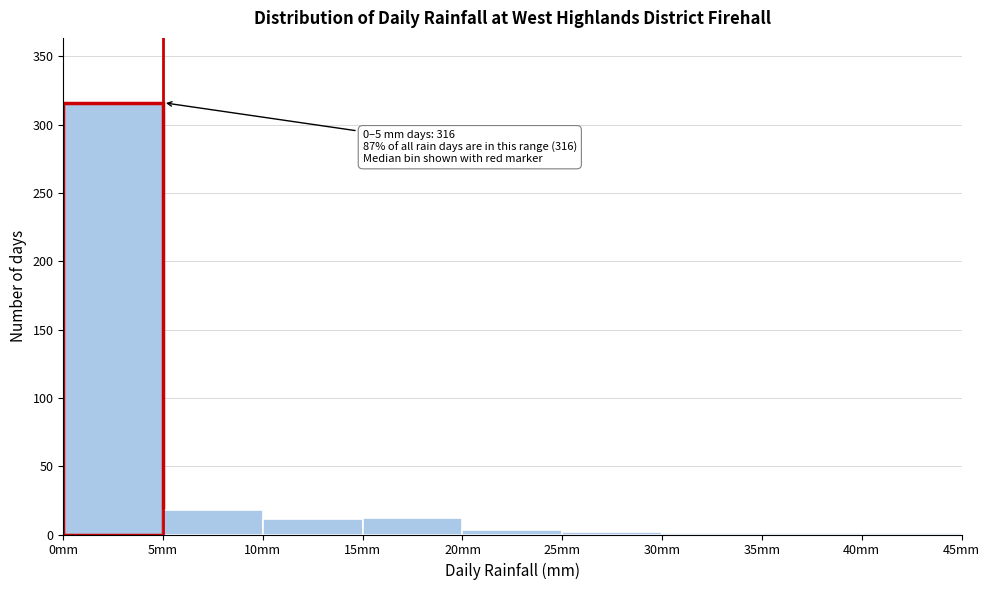

Over which range of the x-axis is the bar tallest?

0 to 5